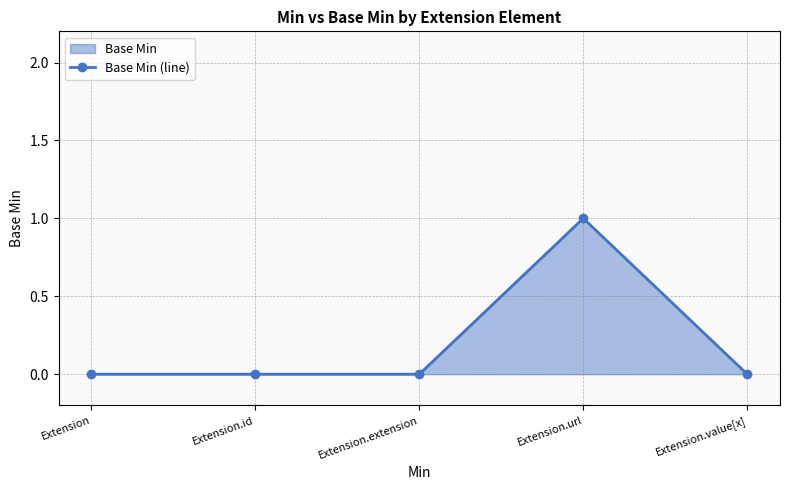

True or false: there are more than 0 points higher than both neighbors.

True